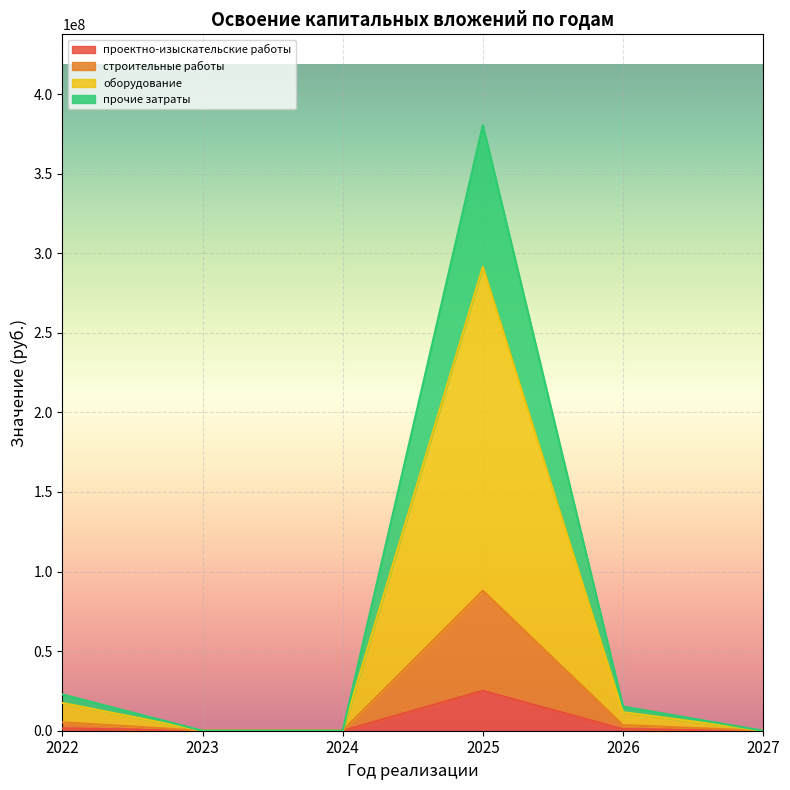

What is the maximum value for проектно-изыскательские работы?

25126297.0